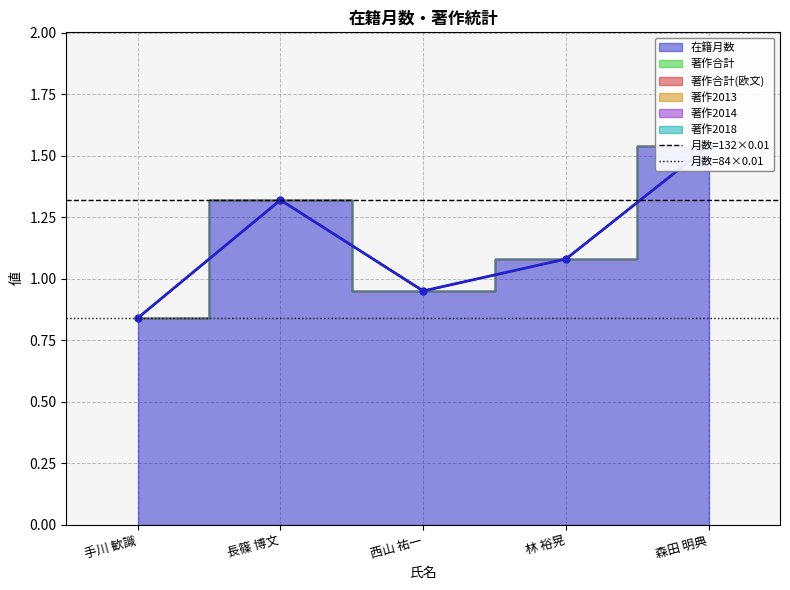

What is the total value across all series at 長篠 博文?

2.2